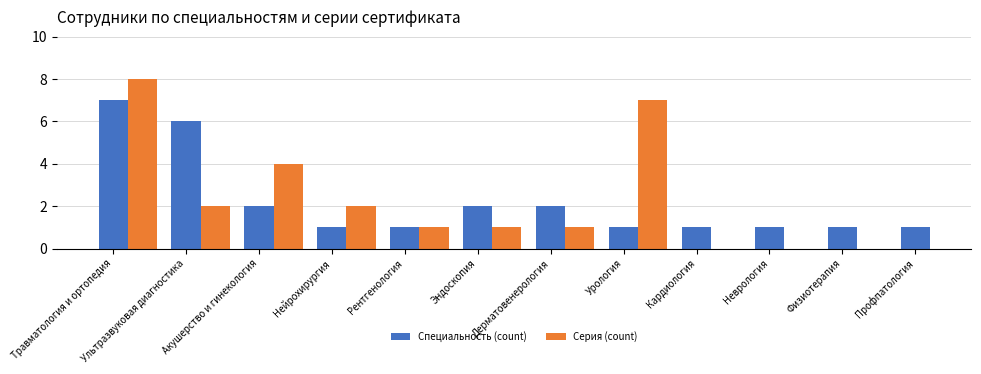

Count the number of data series in this chart.

2